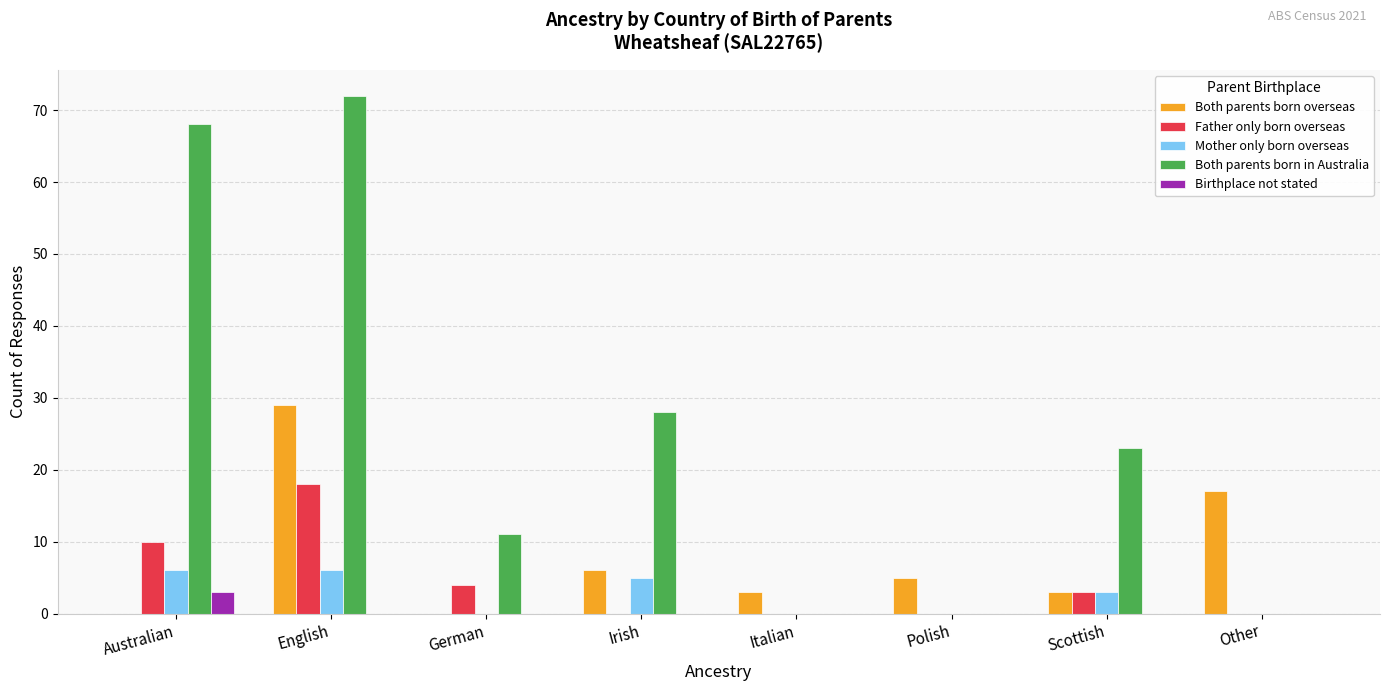

Which series has the largest total across all categories?

Both parents born in Australia